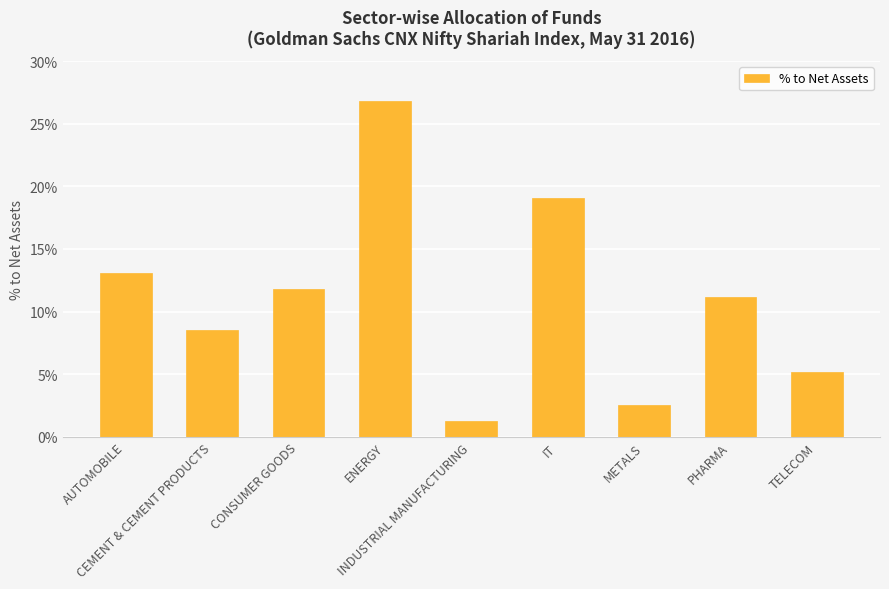

Which category has the highest value across all series?

ENERGY